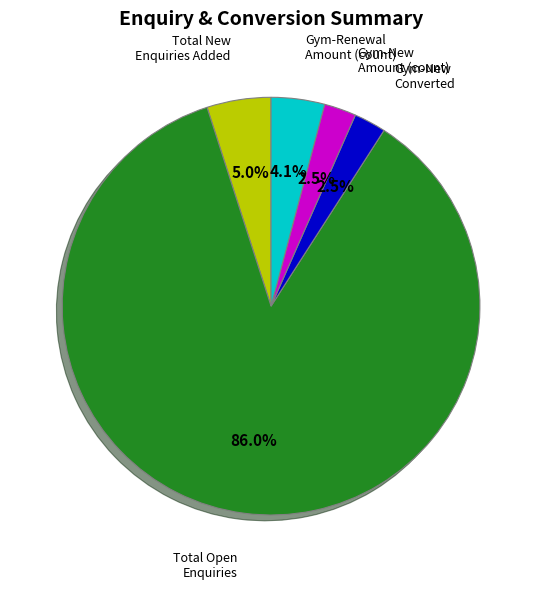

Count the number of slices in the pie.

5